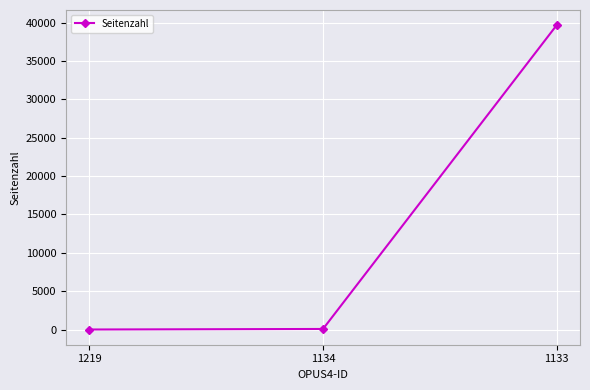

How many series are shown in this chart?

1